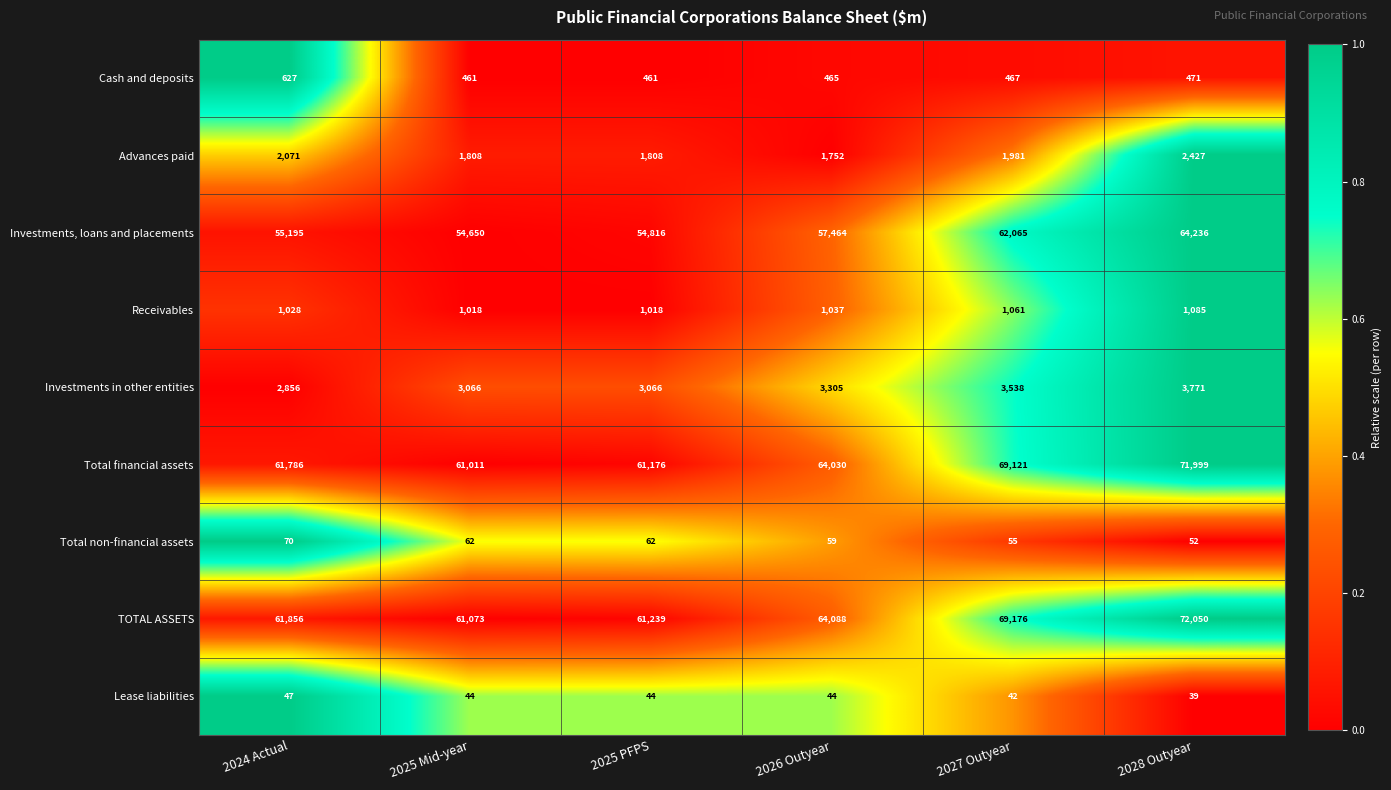

Rank the series by their maximum value, from highest to lowest.

TOTAL ASSETS, Total financial assets, Investments, loans and placements, Investments in other entities, Advances paid, Receivables, Cash and deposits, Total non-financial assets, Lease liabilities